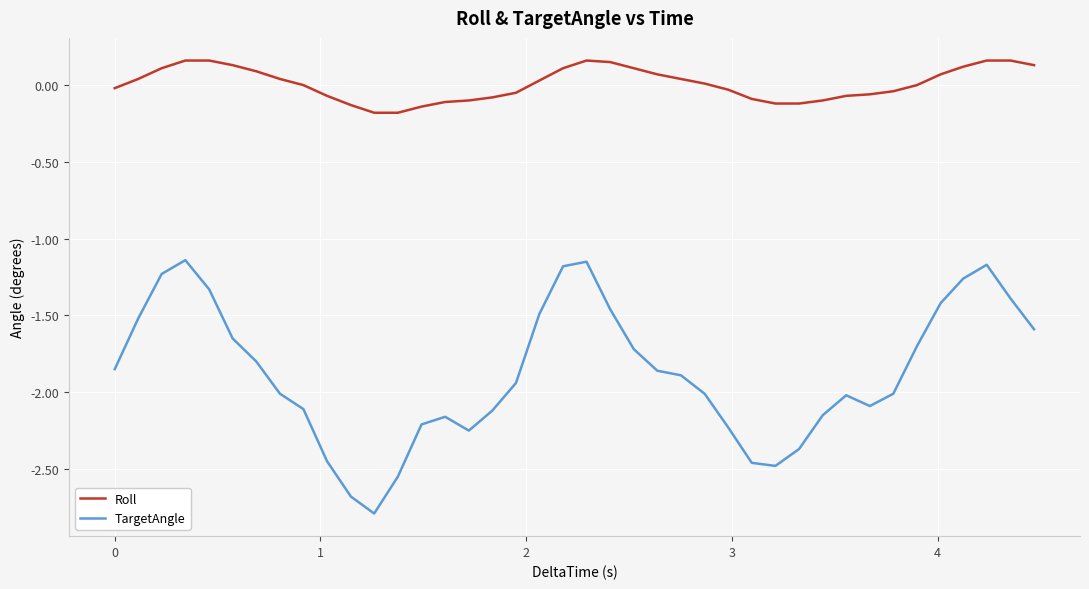

List the series in order of their peak value, highest first.

Roll, TargetAngle